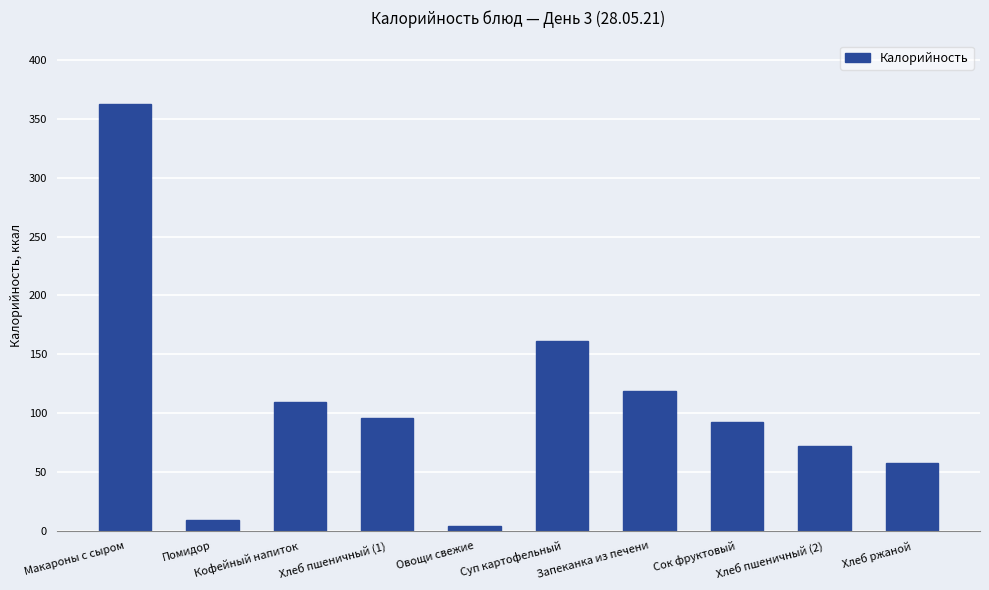

The chart shows a value of 157.7 at Кофейный напиток. True or false?

False